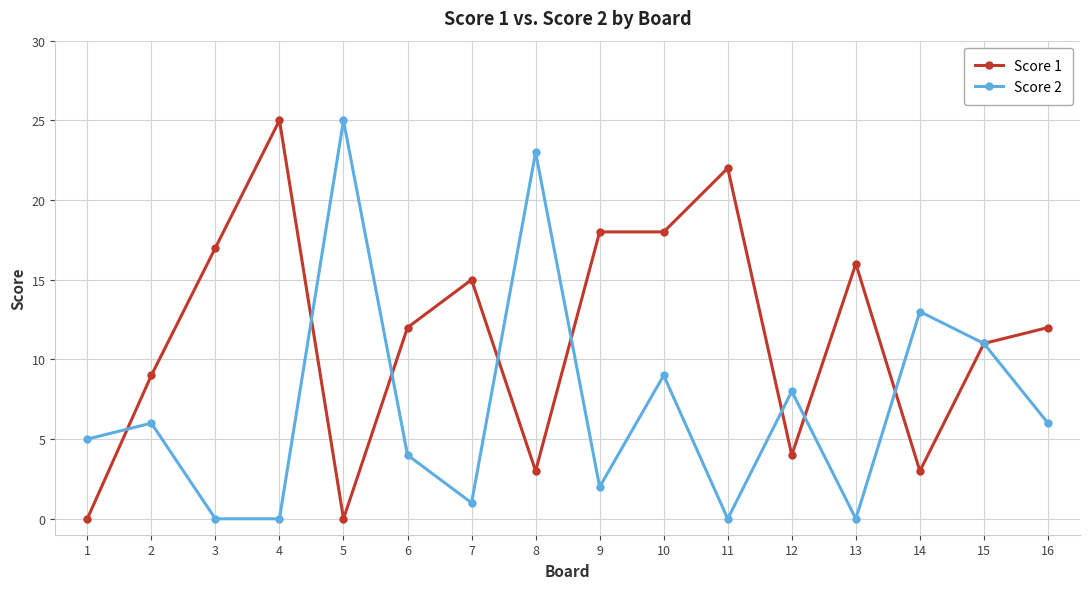

List the series in order of their overall mean, lowest first.

Score 2, Score 1